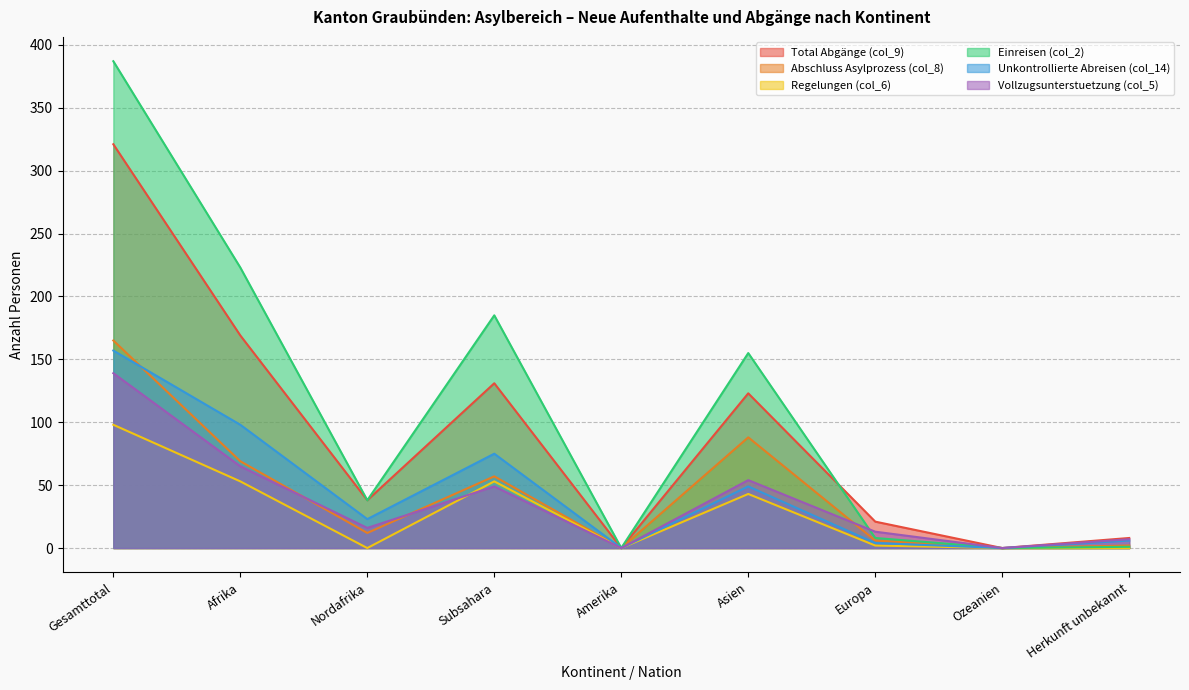

What are all the series names shown in the legend?

Total Abgänge (col_9), Abschluss Asylprozess (col_8), Regelungen (col_6), Einreisen (col_2), Unkontrollierte Abreisen (col_14), Vollzugsunterstuetzung (col_5)